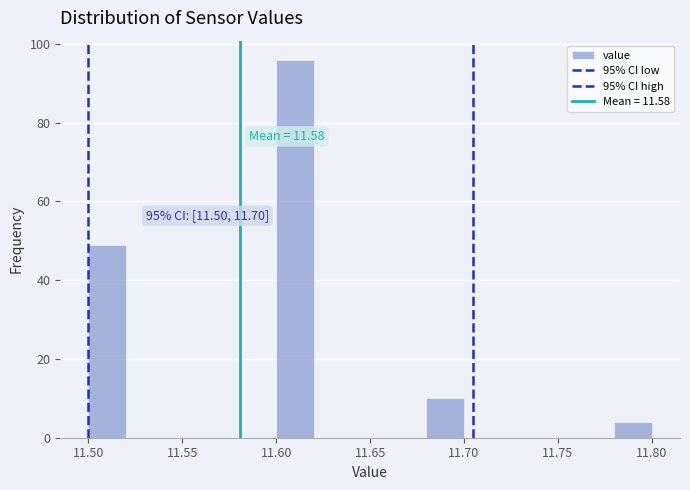

Which range on the x-axis has the tallest bar?

11.60 to 11.62